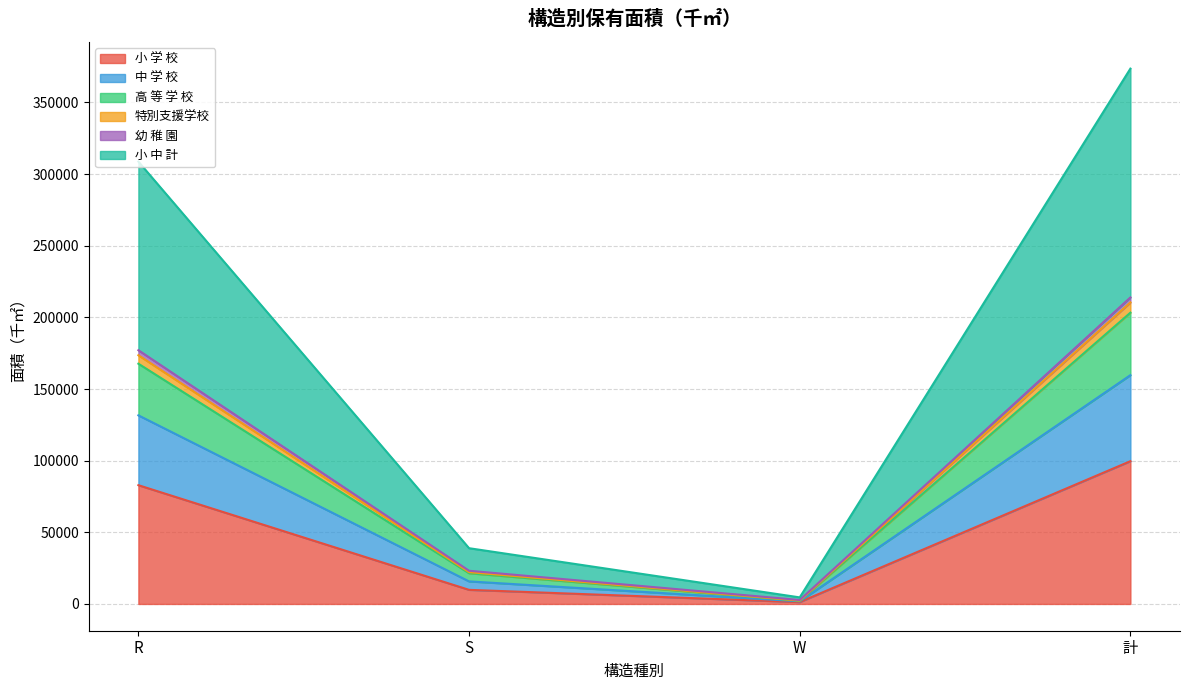

How many lines are shown in the chart?

6